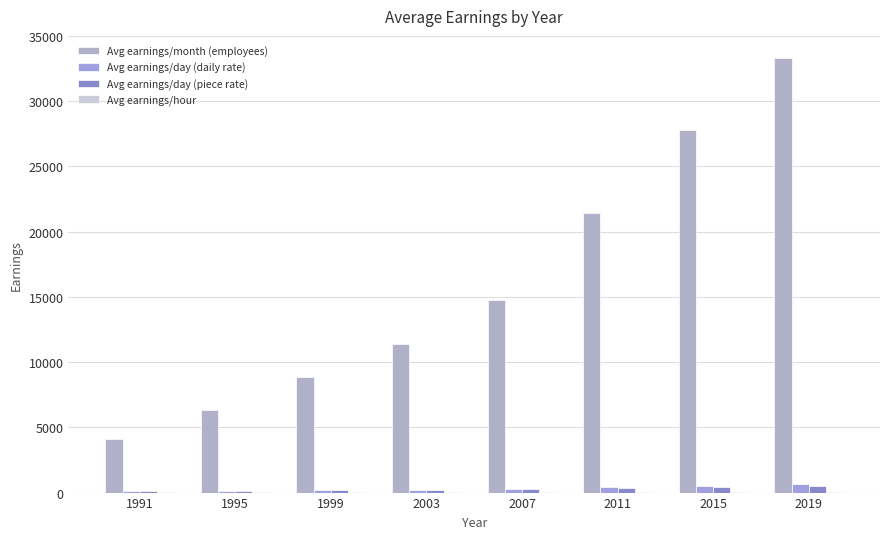

Is it true that Avg earnings/hour equals 8 at 1991?

True